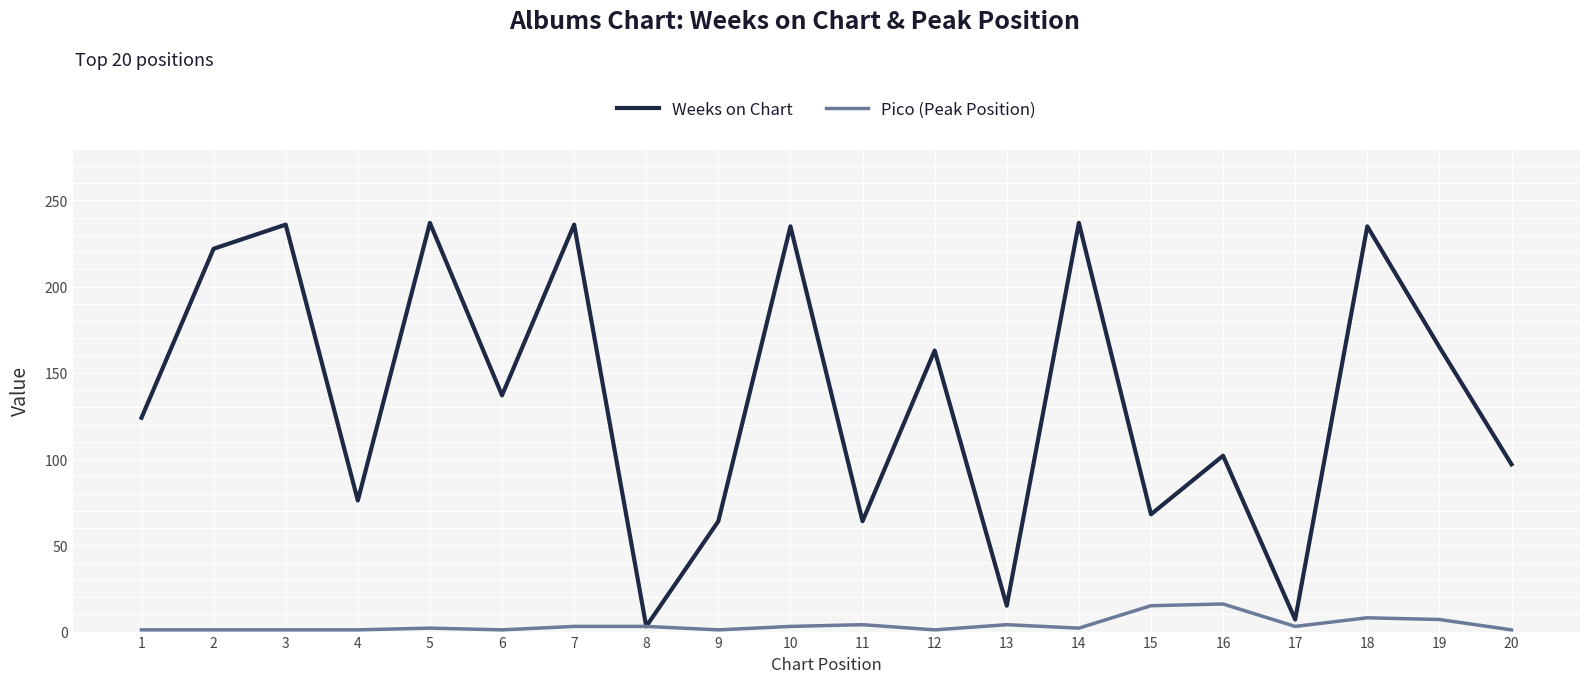

What is the sum of the Weeks on Chart values at 12 and 8?

166